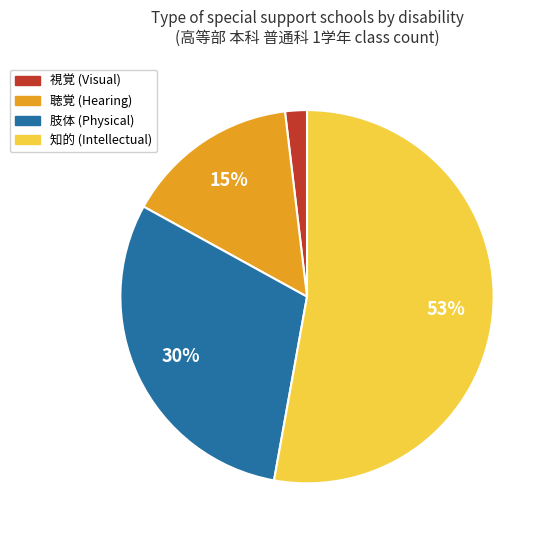

What is the smallest slice in the pie chart?

視覚